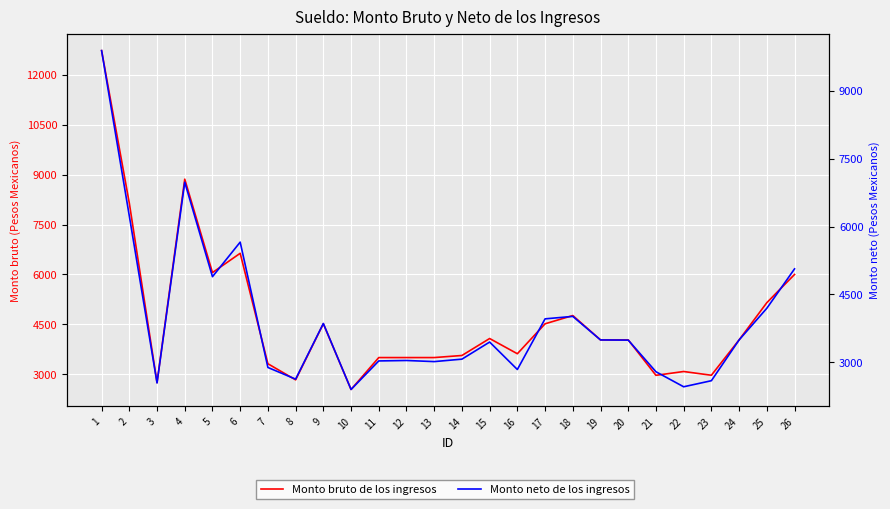

Which has a higher value, 26 or 19?

26